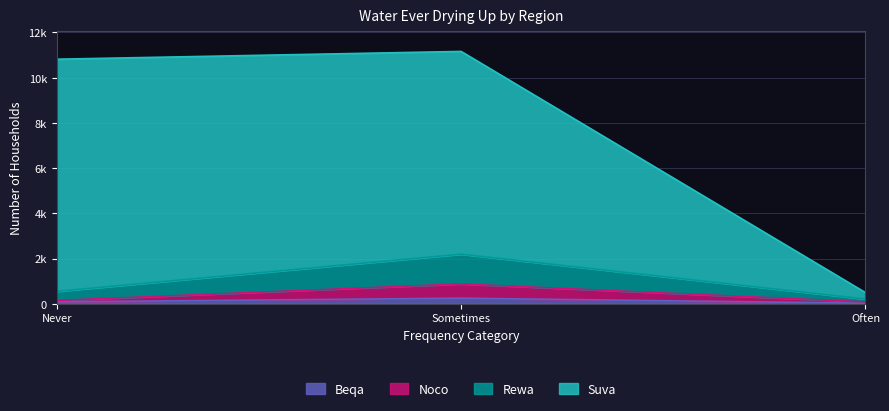

What is the difference between the second highest and minimum values in the Noco series?

63